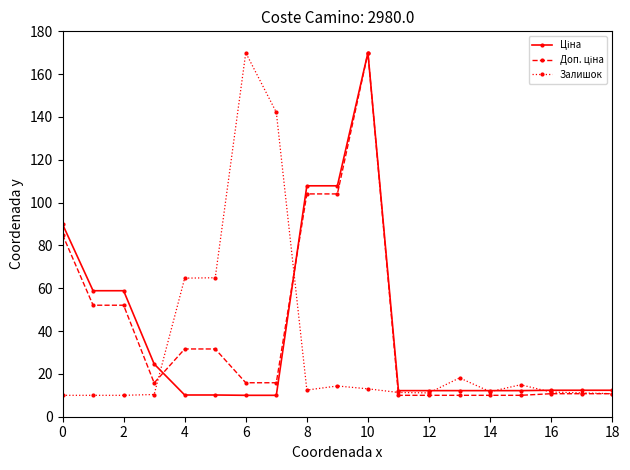

What is the minimum value for Залишок?

10.0